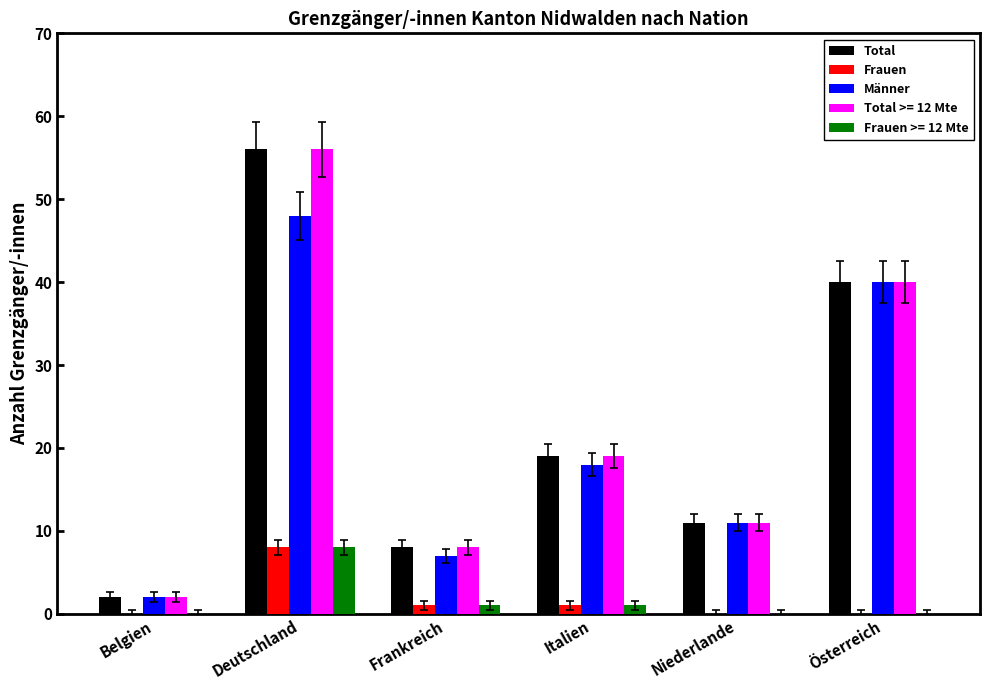

What is the highest value of the Total >= 12 Mte series?

56